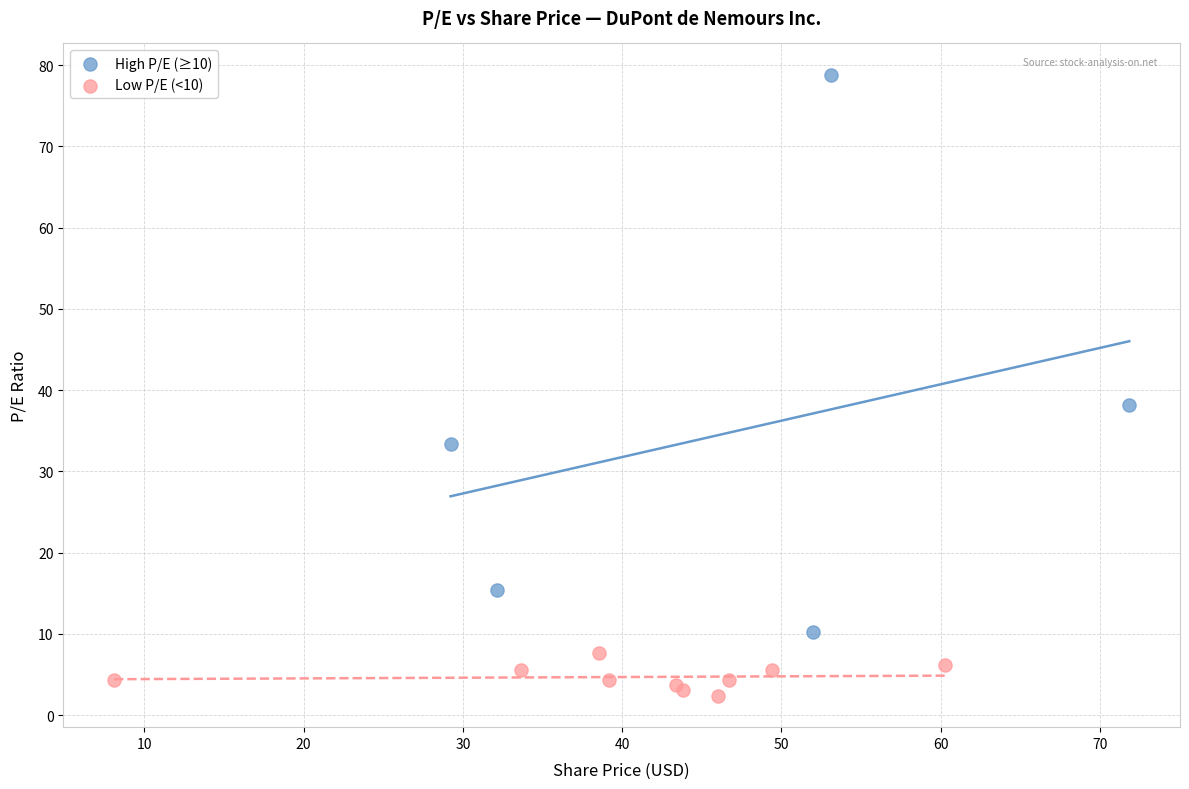

Which series has the widest spread of Y values?

High P/E (≥10)